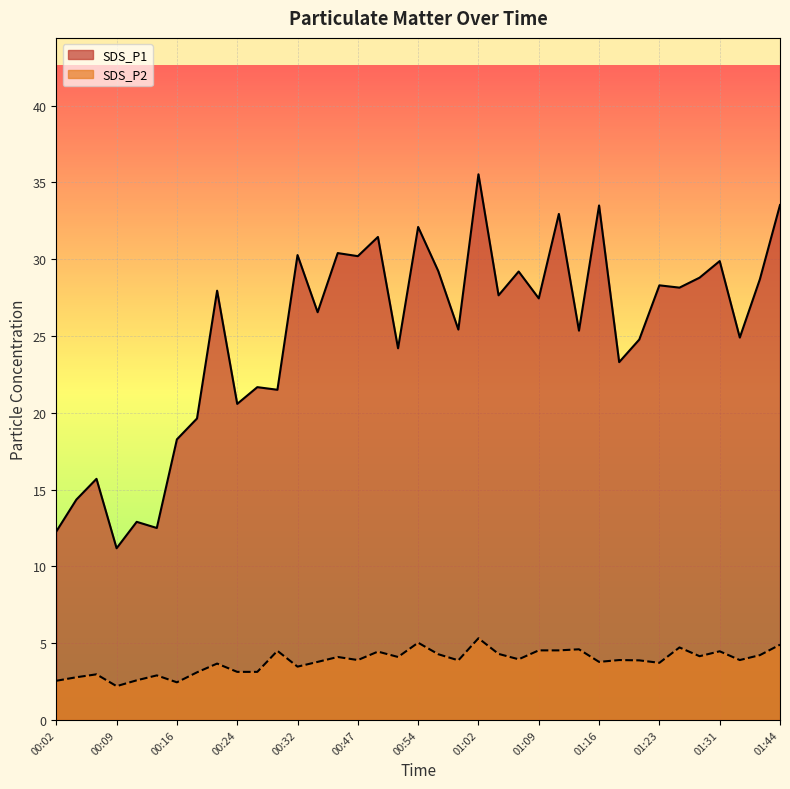

What is the sum of all SDS_P2 values?

141.8